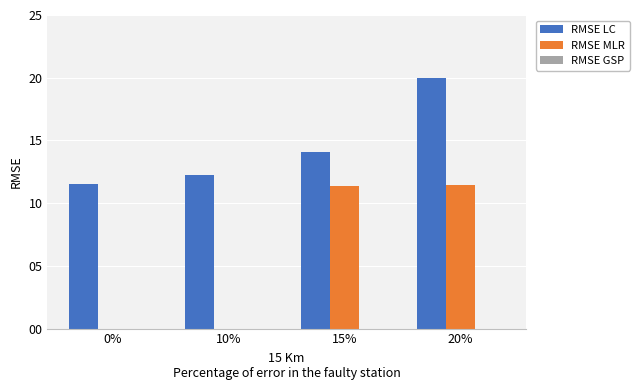

What is the greatest value displayed?

20.0